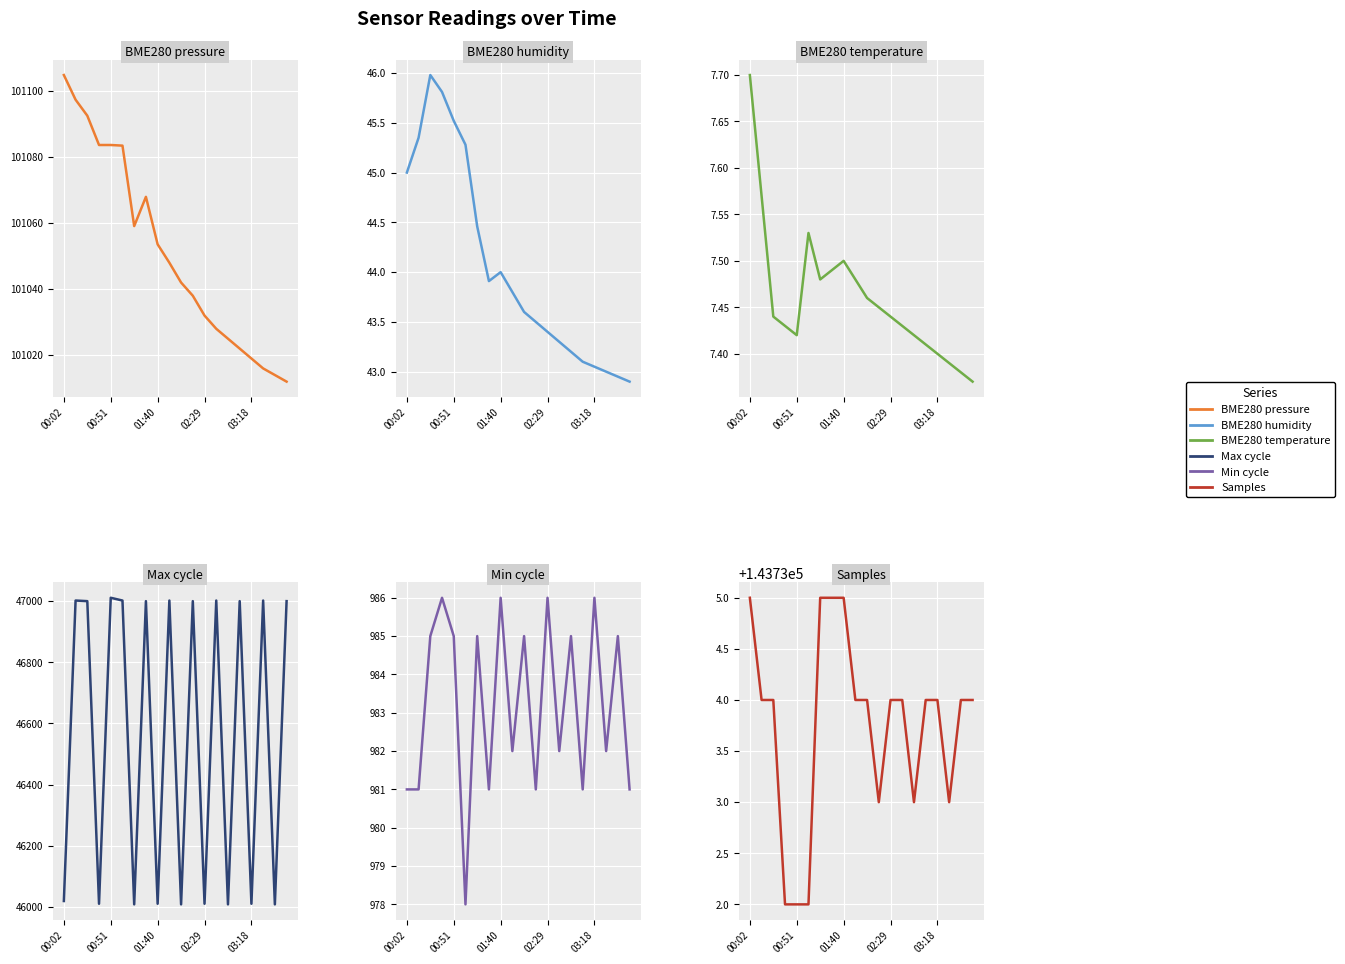

What is the difference between the maximum and second lowest values in the Min_cycle series?

5.0